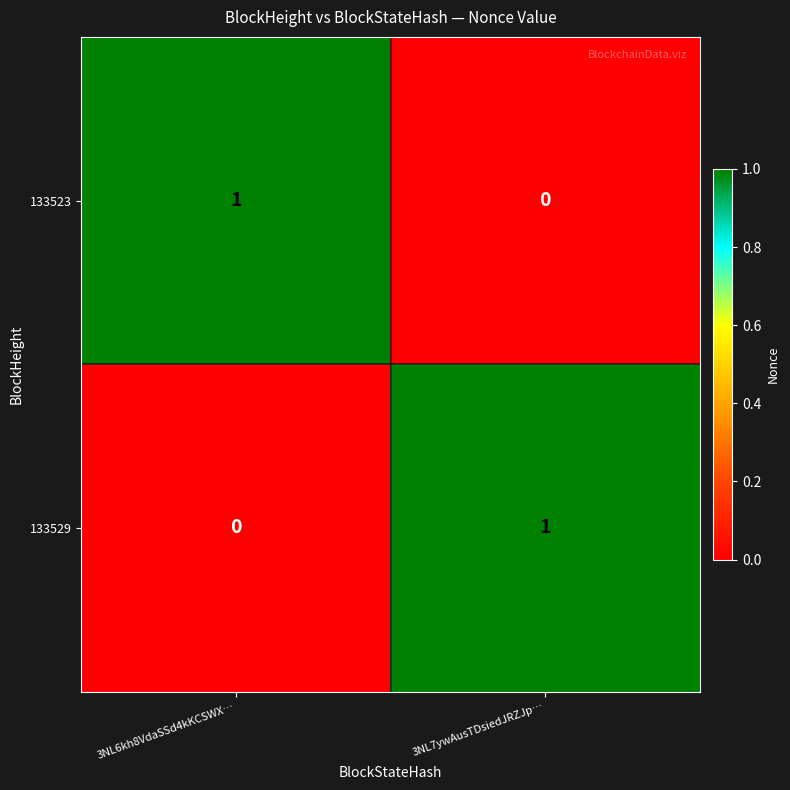

Is it true that 133529 equals 0 at 3NL6kh8VdaSSd4kKCSWX…?

True